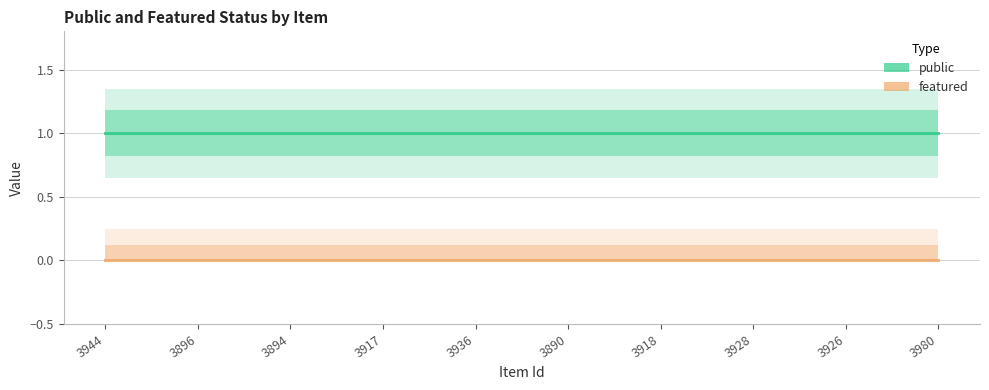

What is the label of the 2nd point from the right?

3926